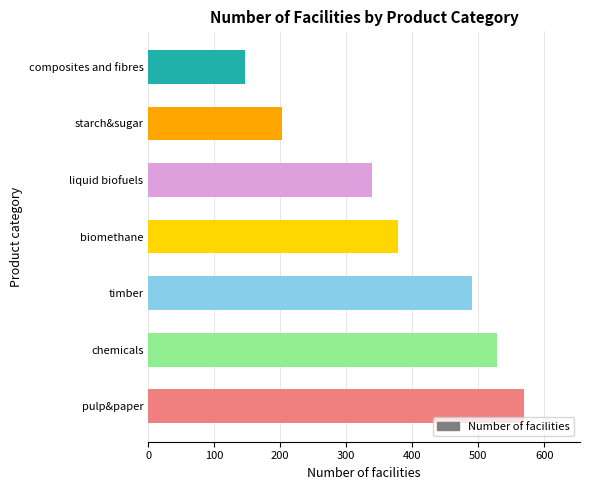

Is it true that the value at timber is 339?

False